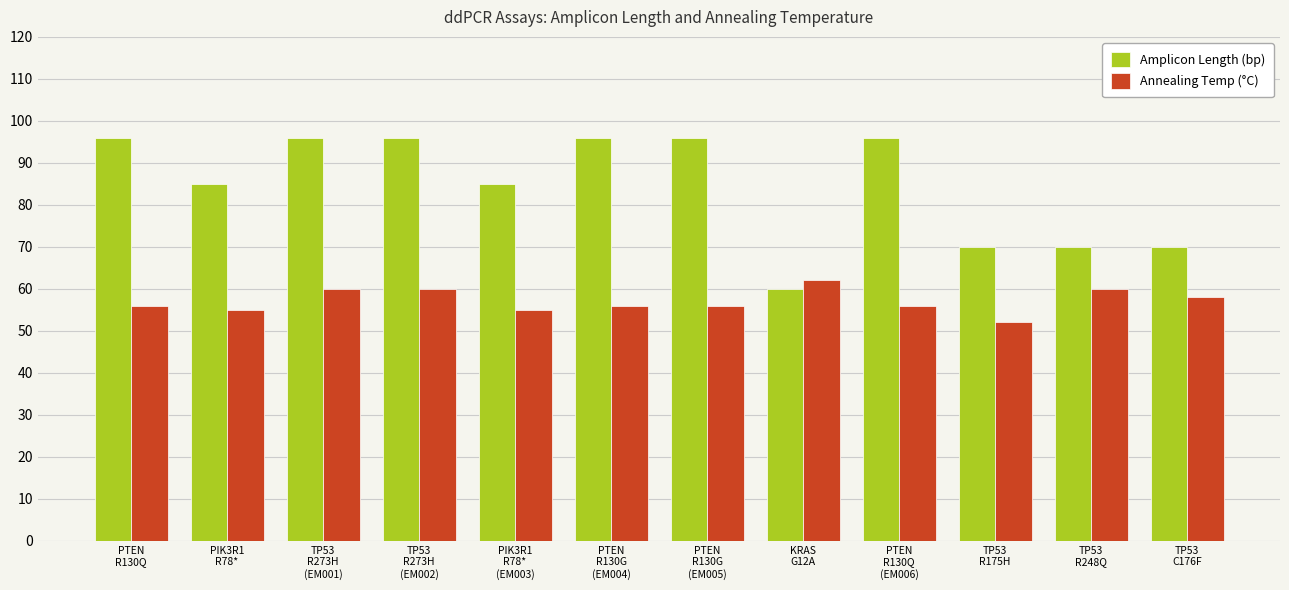

What is the sum of the Annealing Temp (°C) values at PTEN
R130Q
(EM006) and PIK3R1
R78*?

111